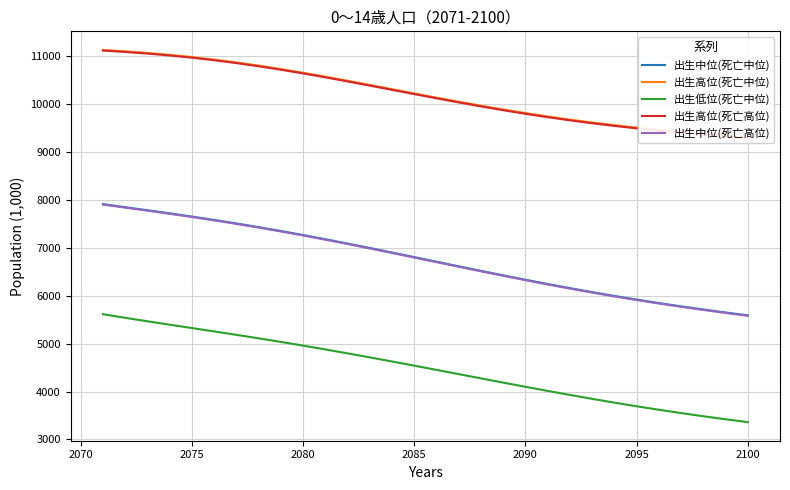

True or false: 出生高位(死亡高位) has more than 2 interior local peaks.

False